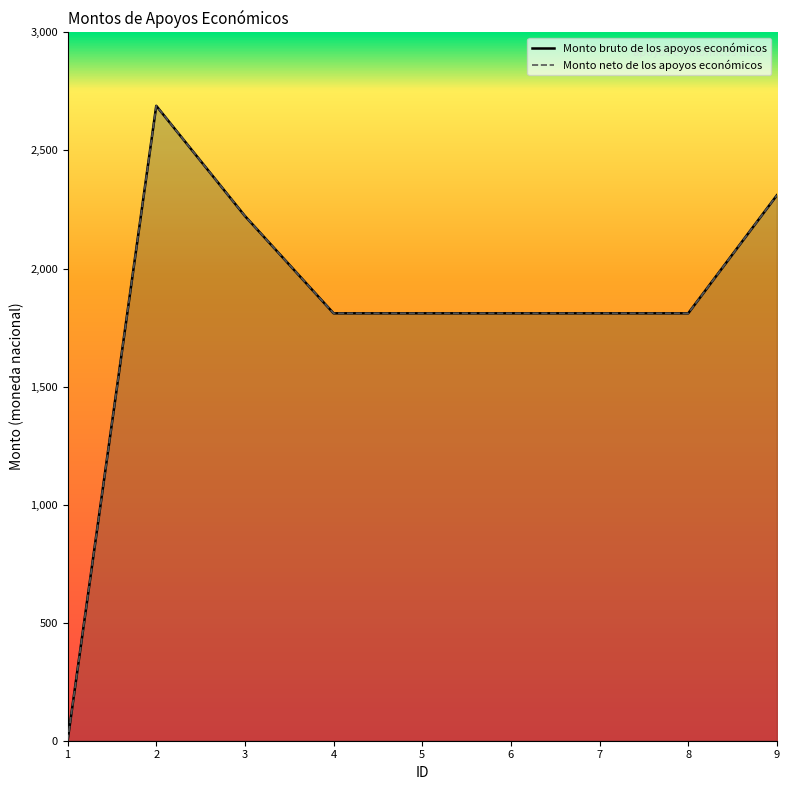

True or false: Monto bruto de los apoyos económicos has more than 0 interior local peaks.

True